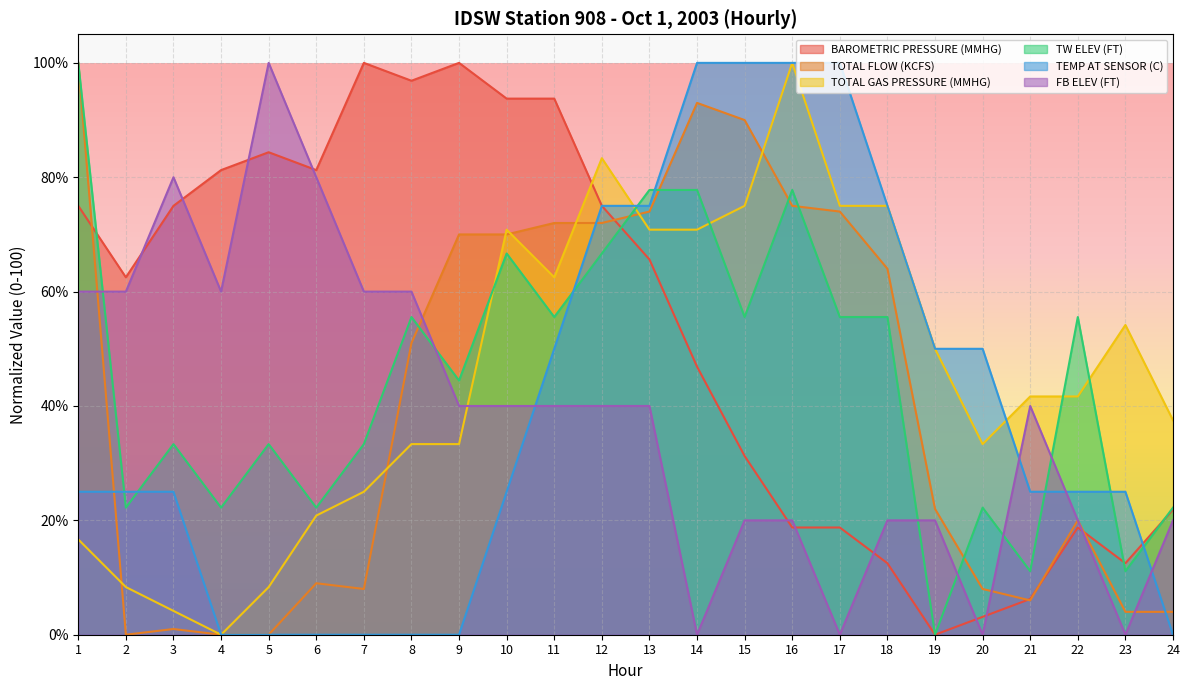

What is the difference between the highest and lowest values at 22?

36.8